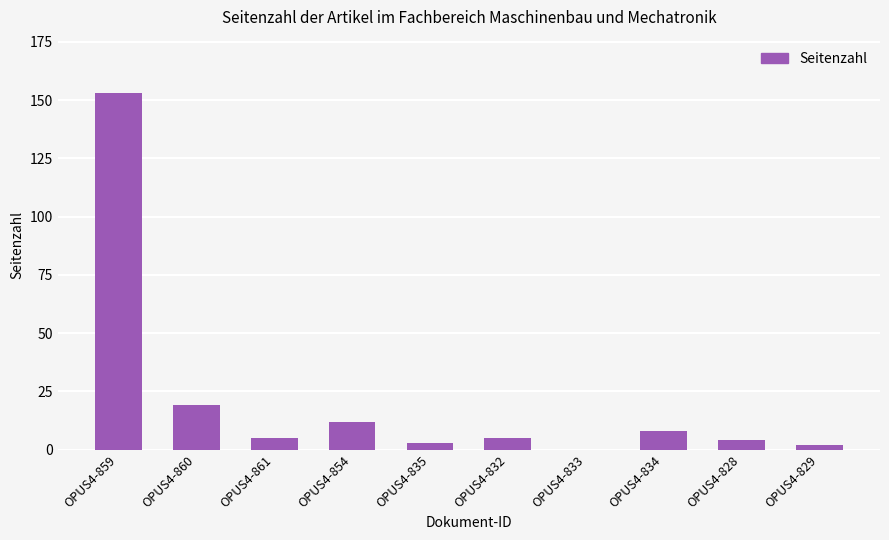

What is the sum of all values?

211